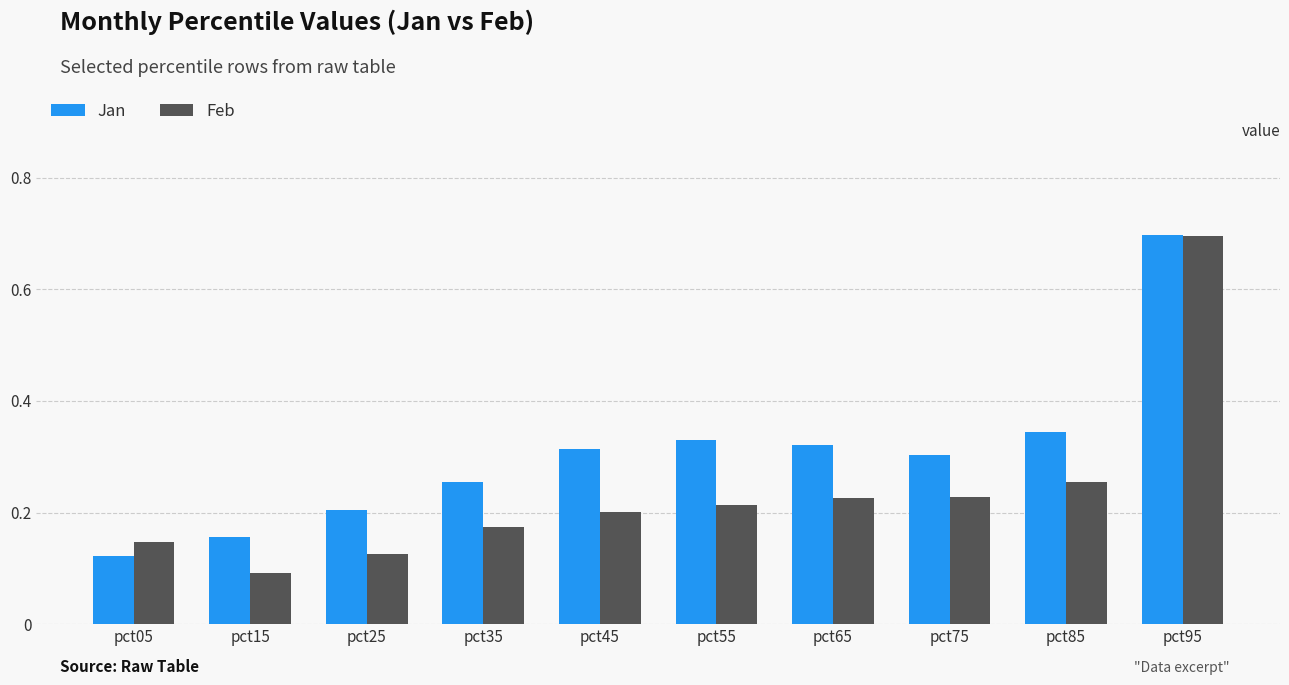

How many groups of bars are there?

10